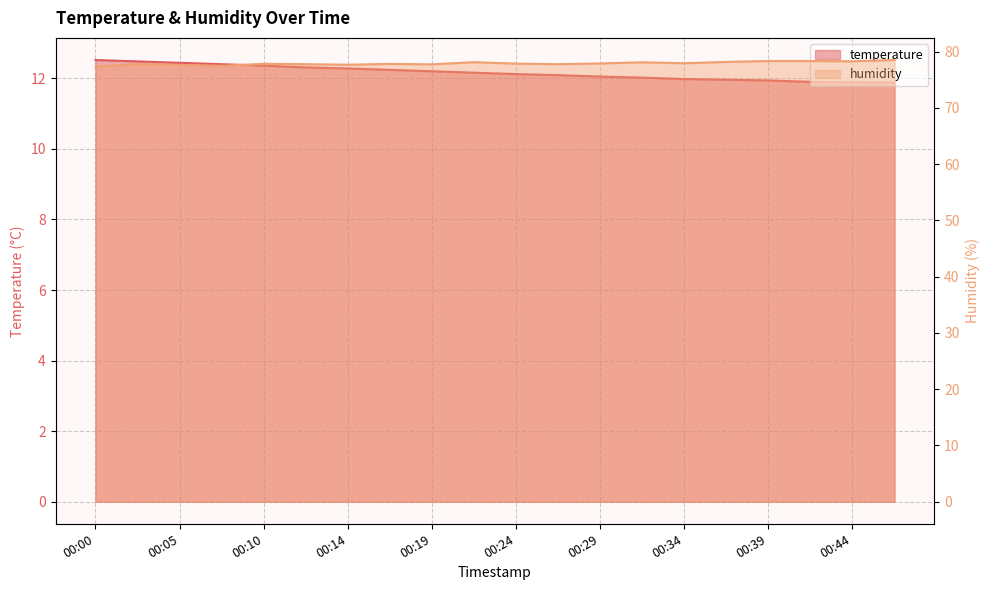

Which series has the widest spread of values?

humidity